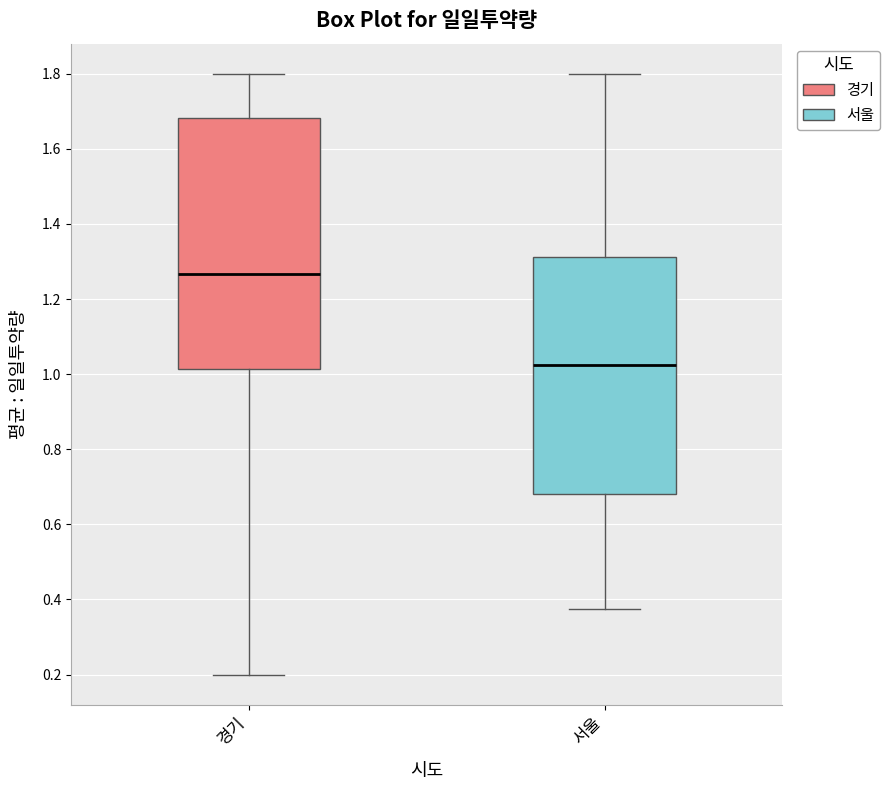

Reading left to right, read every box against the y-axis: the position of its median line, the range the box covers, and the ends of its whiskers. The values are not printed on the chart, so give them approximately, as read against the axis.

경기: median 1.26, box 1.02 to 1.68, whiskers 0.20 to 1.80
서울: median 1.02, box 0.68 to 1.32, whiskers 0.38 to 1.80